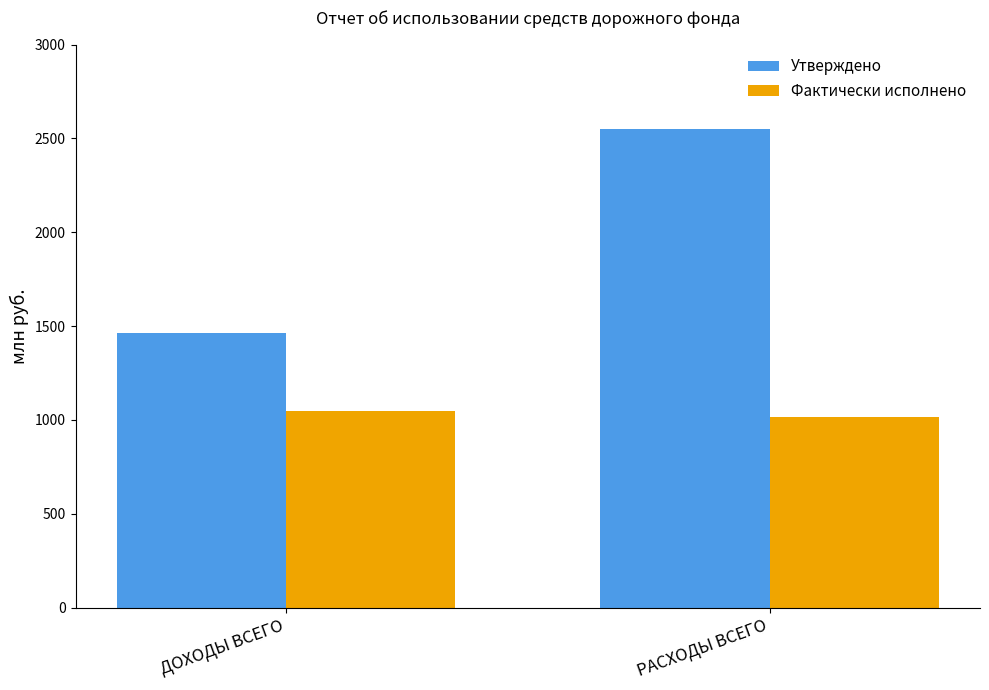

Reading left to right, extract all data points from this chart.

Утверждено: ДОХОДЫ ВСЕГО=1462.7	РАСХОДЫ ВСЕГО=2550.6
Фактически исполнено: ДОХОДЫ ВСЕГО=1045.9	РАСХОДЫ ВСЕГО=1018.0